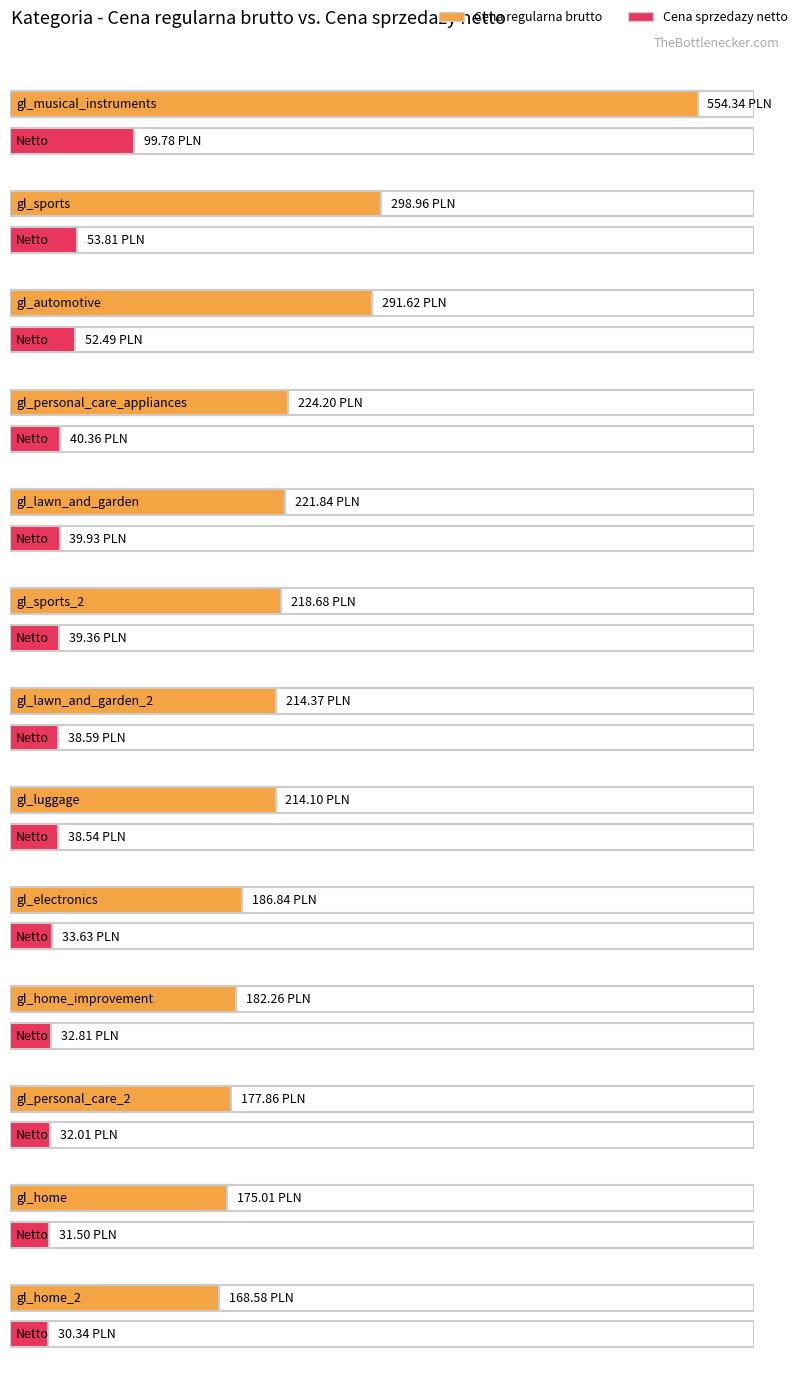

Rank the series by their maximum value, from lowest to highest.

Cena sprzedazy netto, Cena regularna brutto